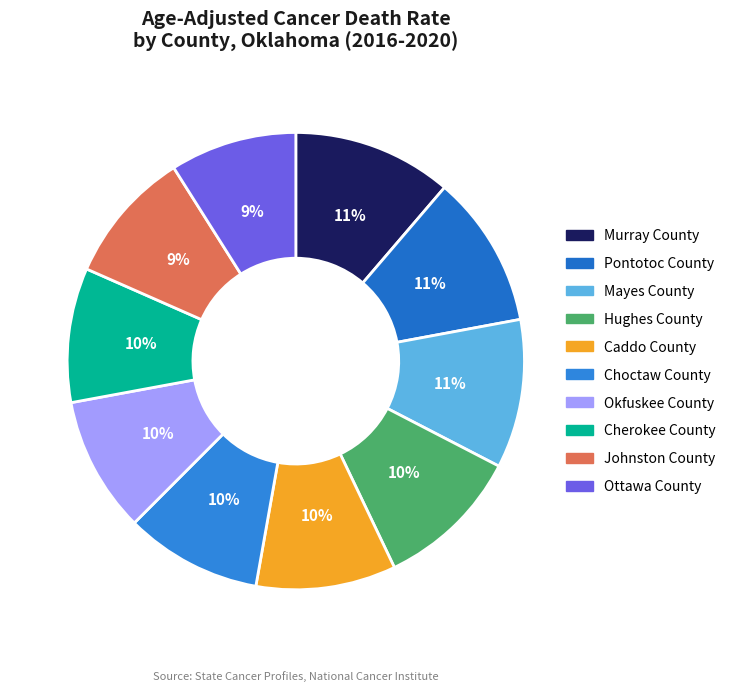

Which has a higher value, Hughes County or Johnston County?

Hughes County